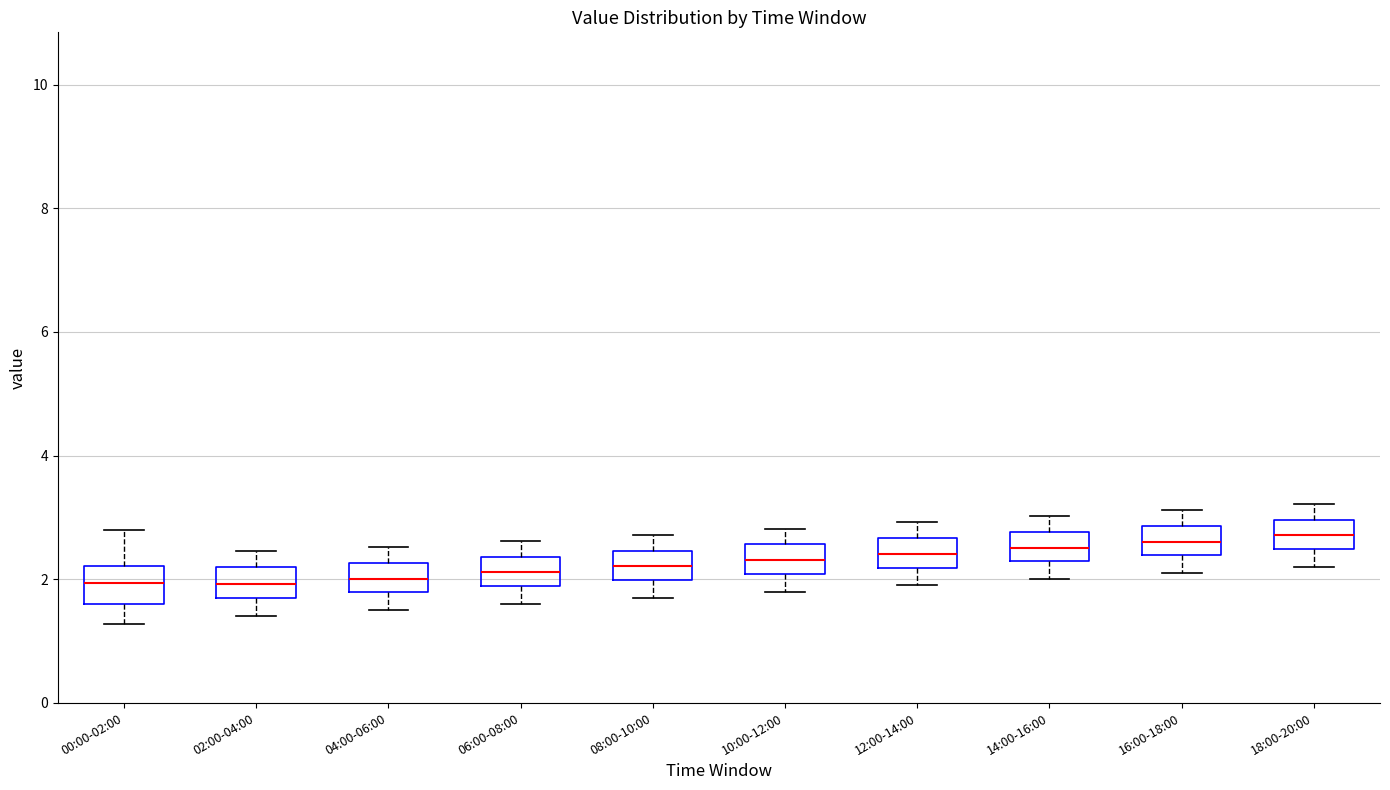

Where does the upper whisker of the box for 16:00-18:00 end on the y-axis? The values are not printed on the chart, so give them approximately, as read against the axis.

3.2